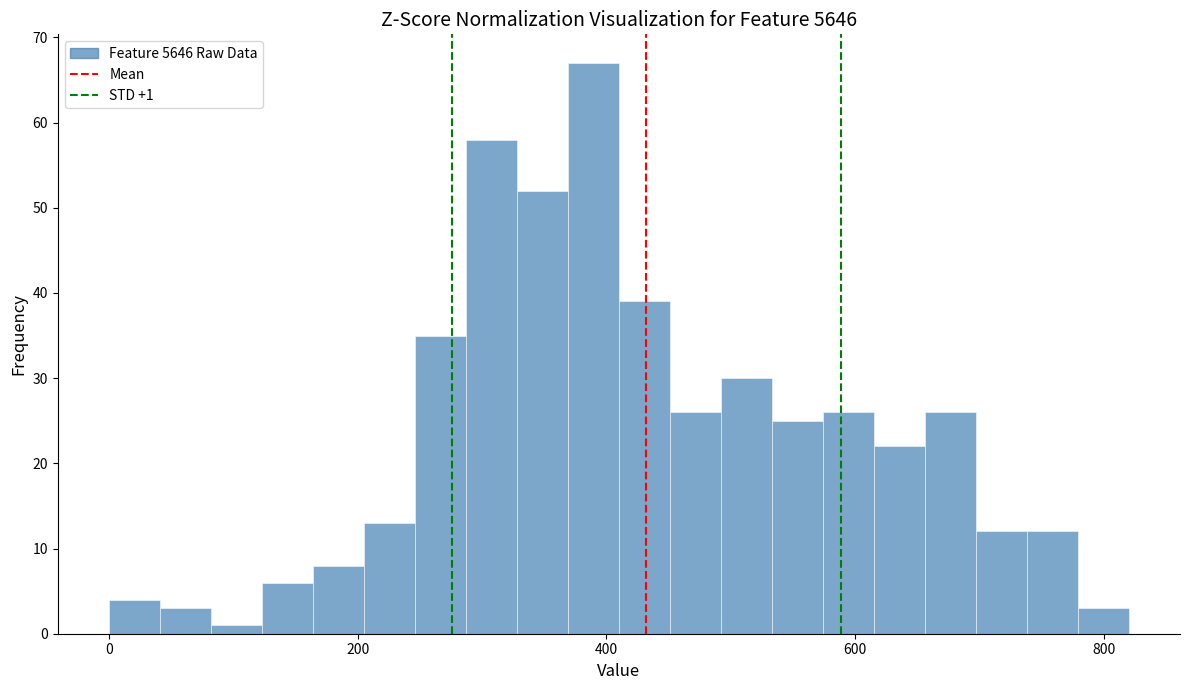

Around what value on the x-axis is the tallest bar? Give the approximate position of its centre, as read against the axis.

380